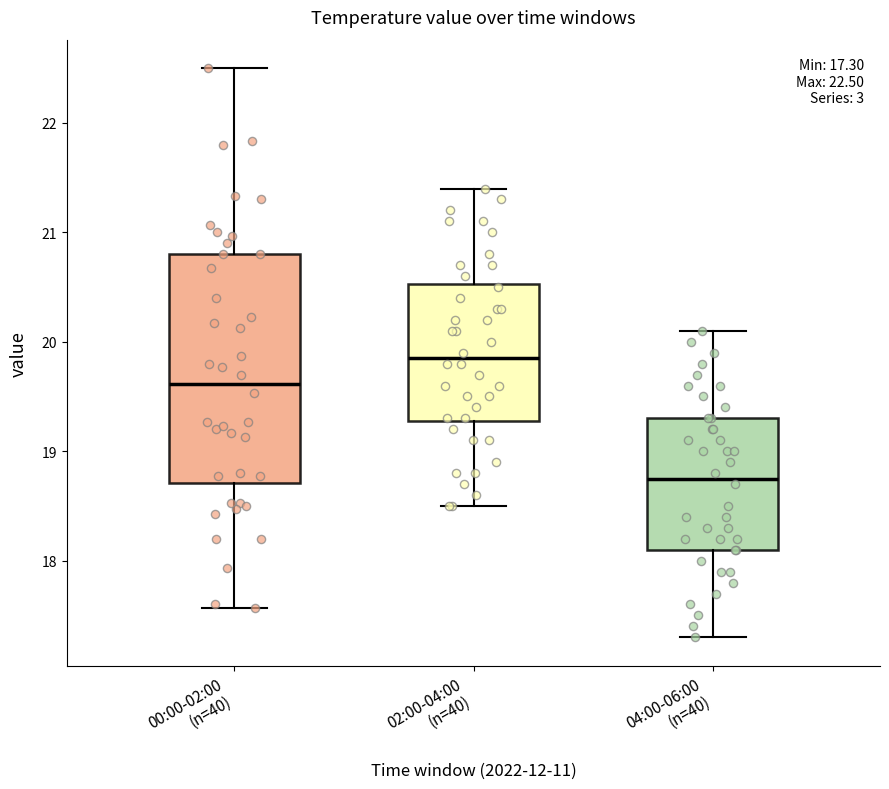

Which box is the tallest, from its lower edge to its upper edge?

00:00-02:00 (n=40)